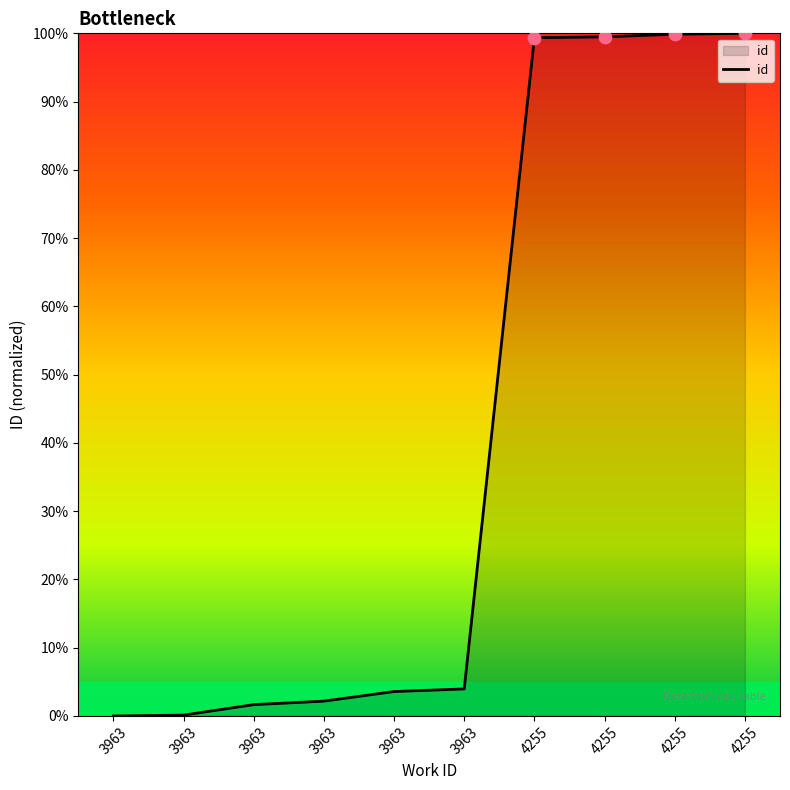

What is the change in value from 3963 to 4255?

+96.4